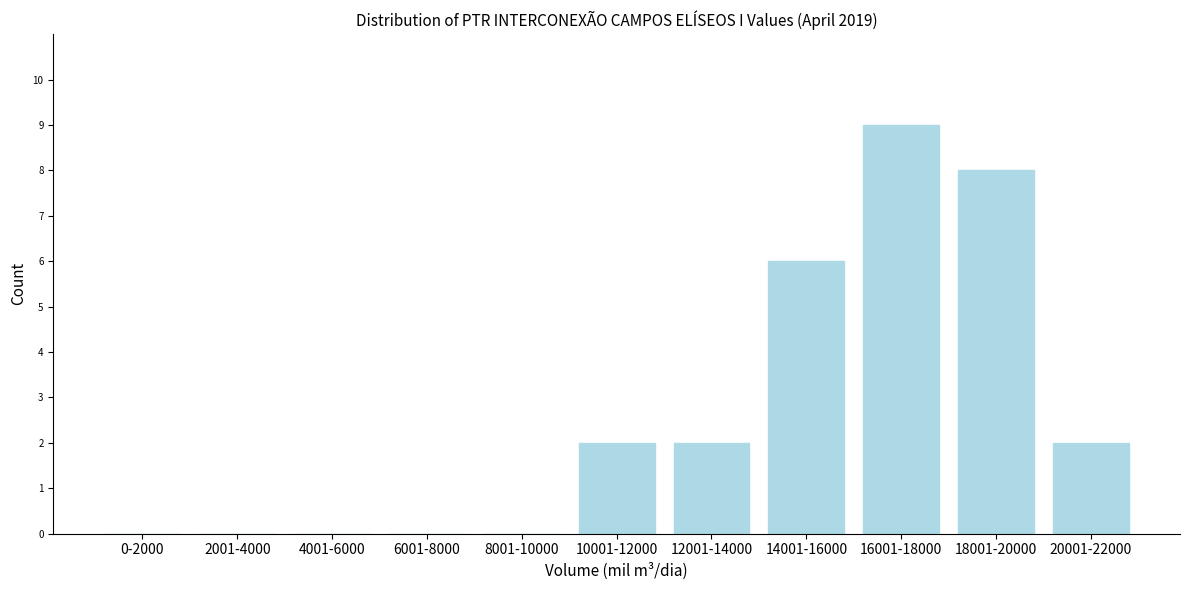

Reading right to left, extract all data points from this chart.

20001-22000=2	18001-20000=8	16001-18000=9	14001-16000=6	12001-14000=2	10001-12000=2	8001-10000=0	6001-8000=0	4001-6000=0	2001-4000=0	0-2000=0